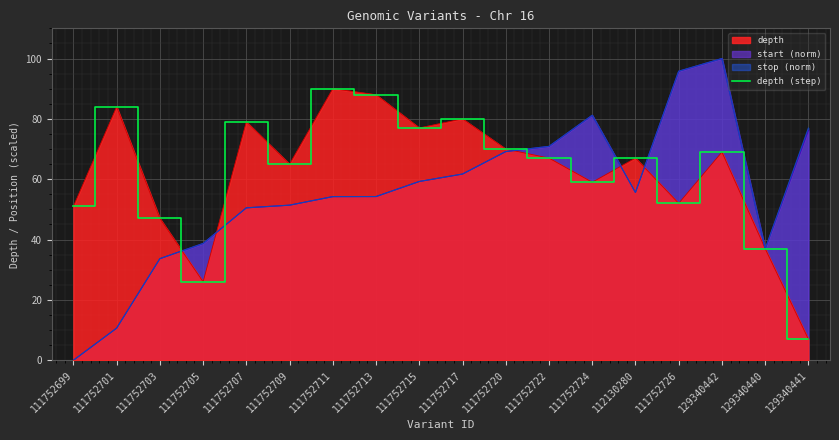

What is the maximum value shown in the chart?

90